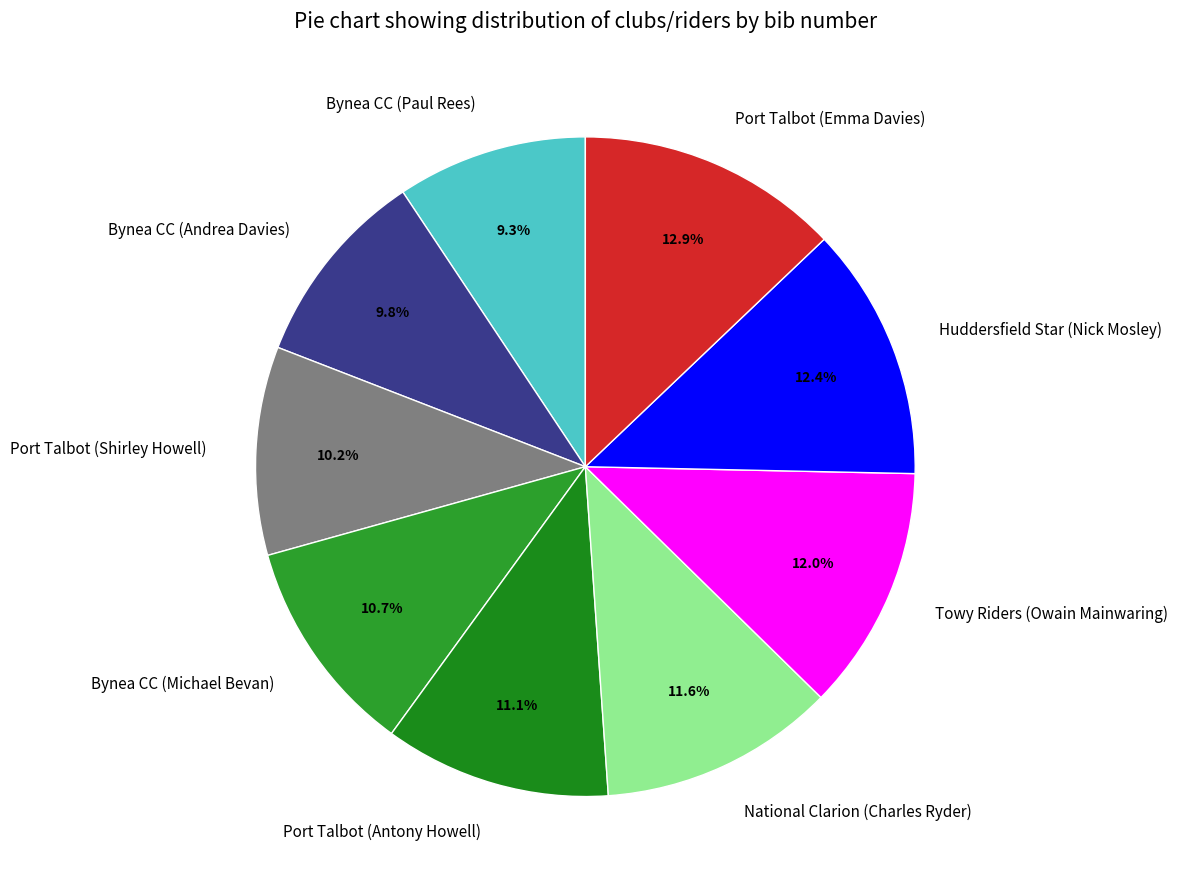

Is there a majority slice in this chart?

No